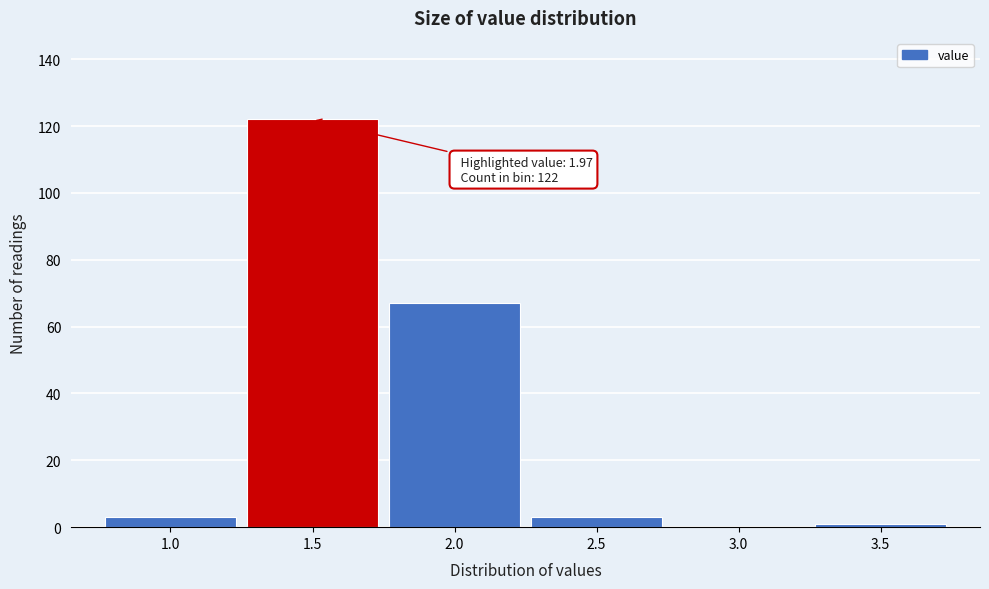

Reading left to right, extract all data points from this chart.

1.0=3	1.5=122	2.0=67	2.5=3	3.0=0	3.5=1